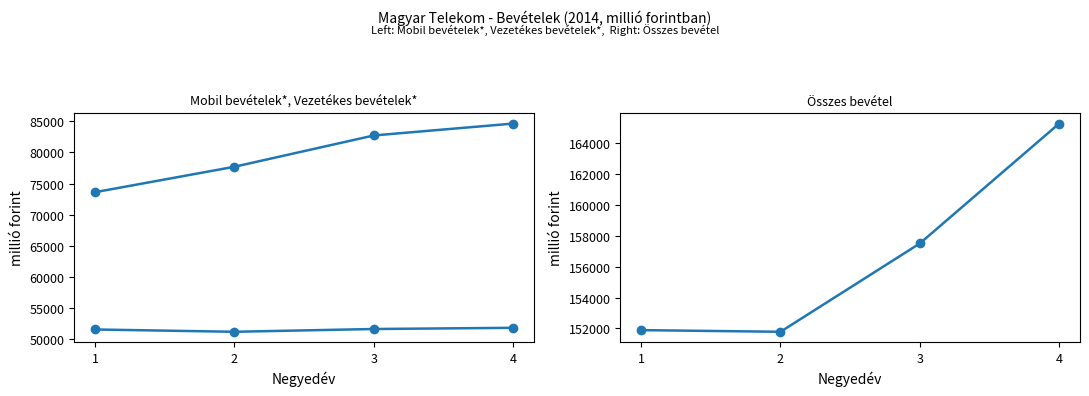

What is the difference between the Vezetékes bevételek* values at 2 and 3?

446